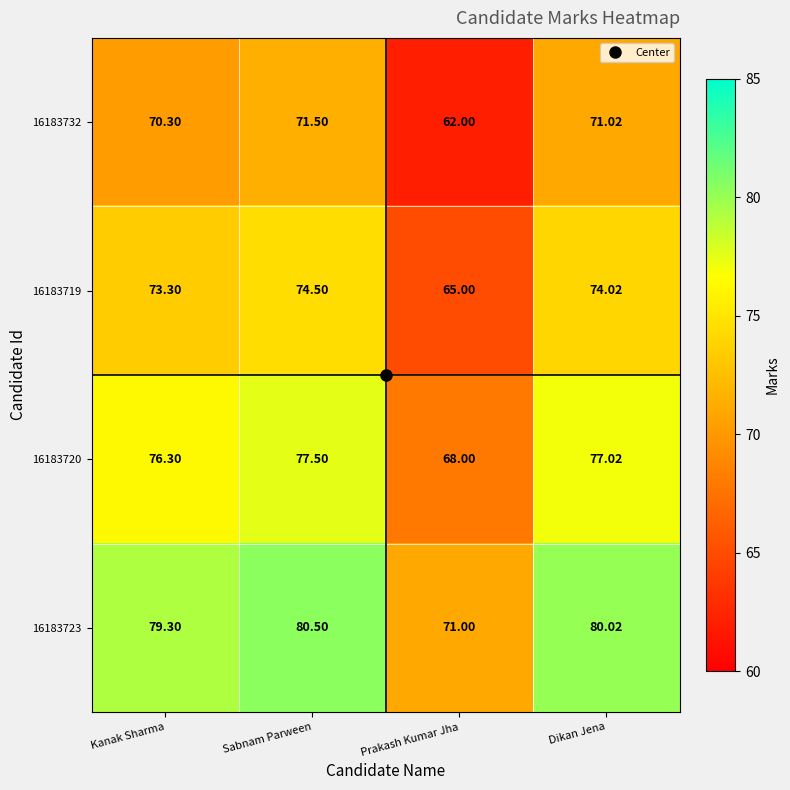

At which category is the sum across all series the highest?

Sabnam Parween